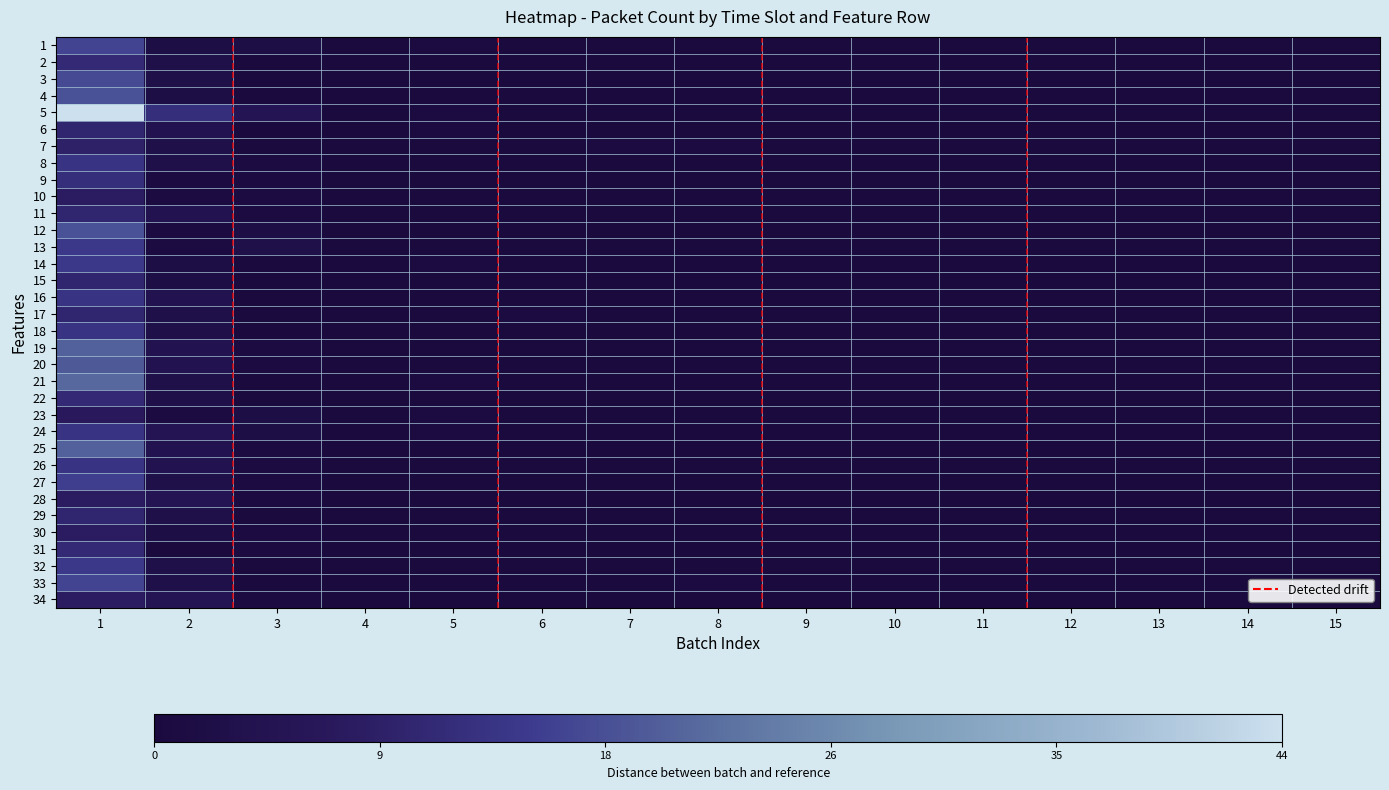

How many data points does each series have?

15